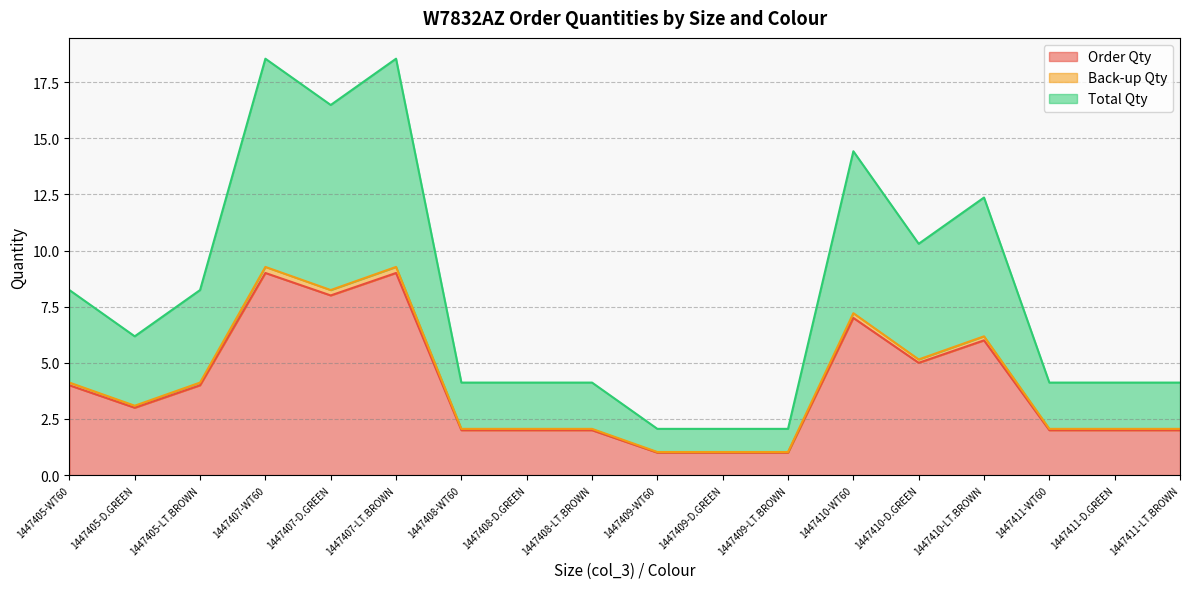

What is the total value across all series at 1447405-WT60?

16.4